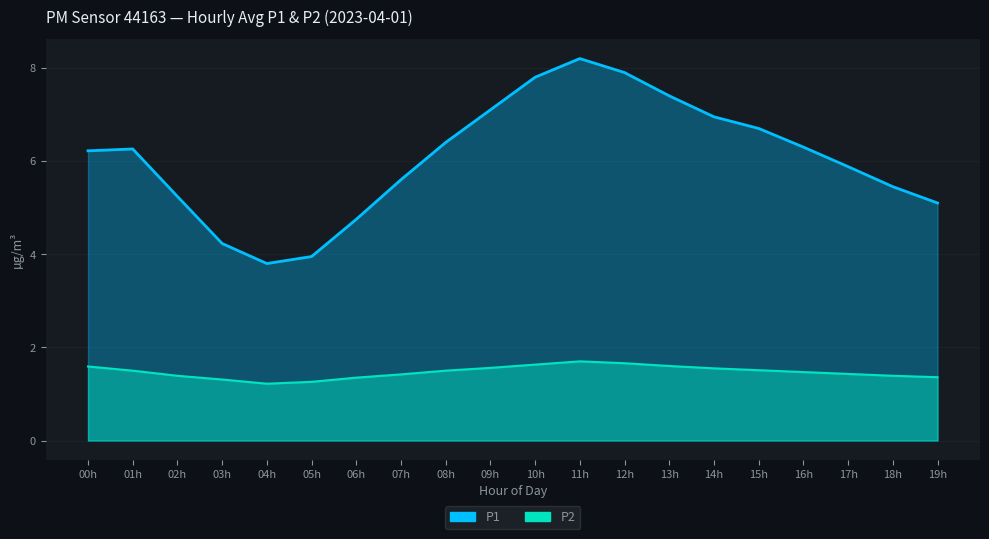

Which series has the widest spread of values?

P1